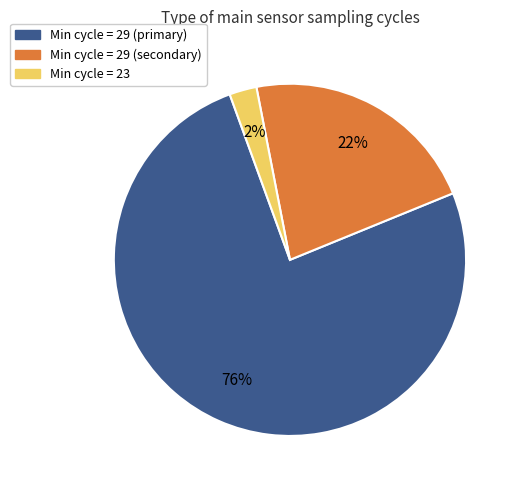

Is there any slice that represents more than half of the pie?

Yes